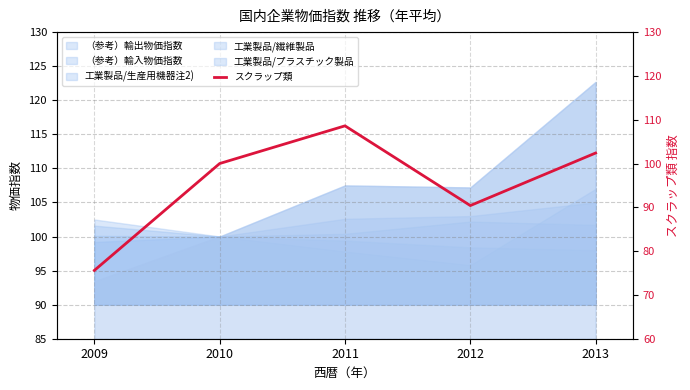

Approximately how many times larger is the value at 2009 compared to 2013?

0.7